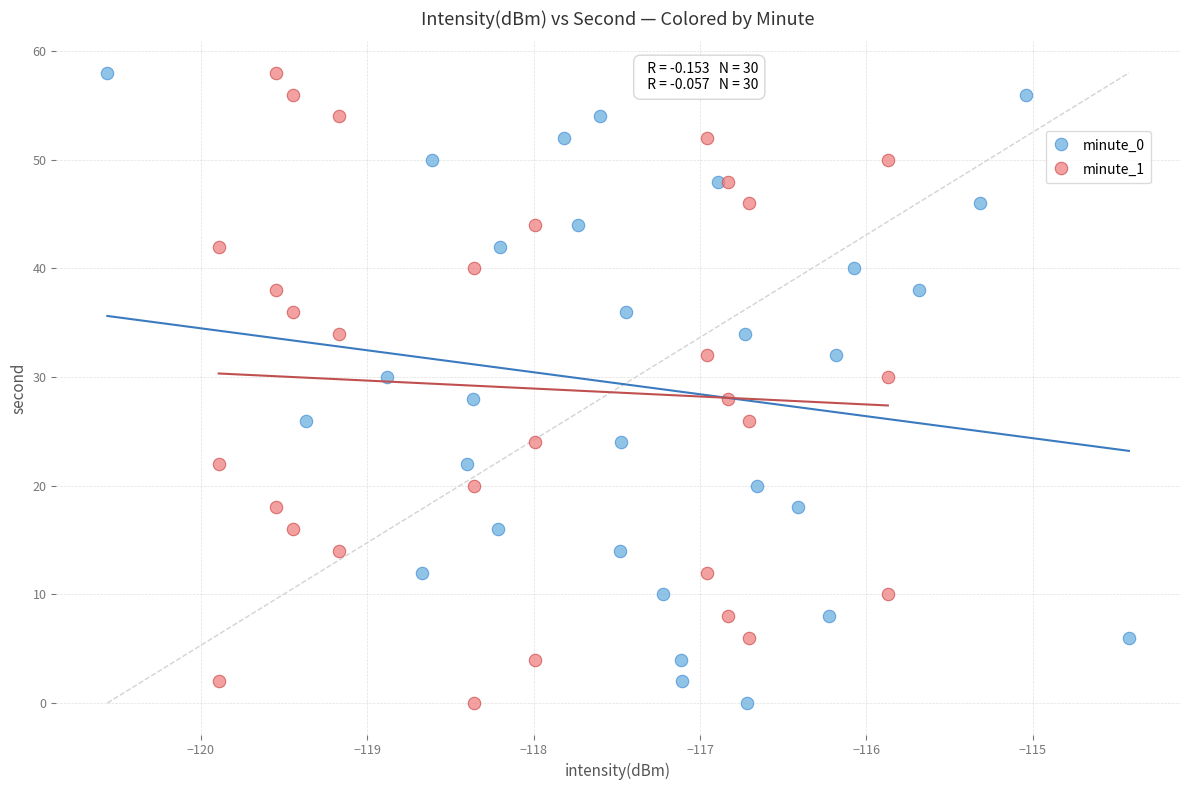

What are all the series names shown in the legend?

minute_0, minute_1